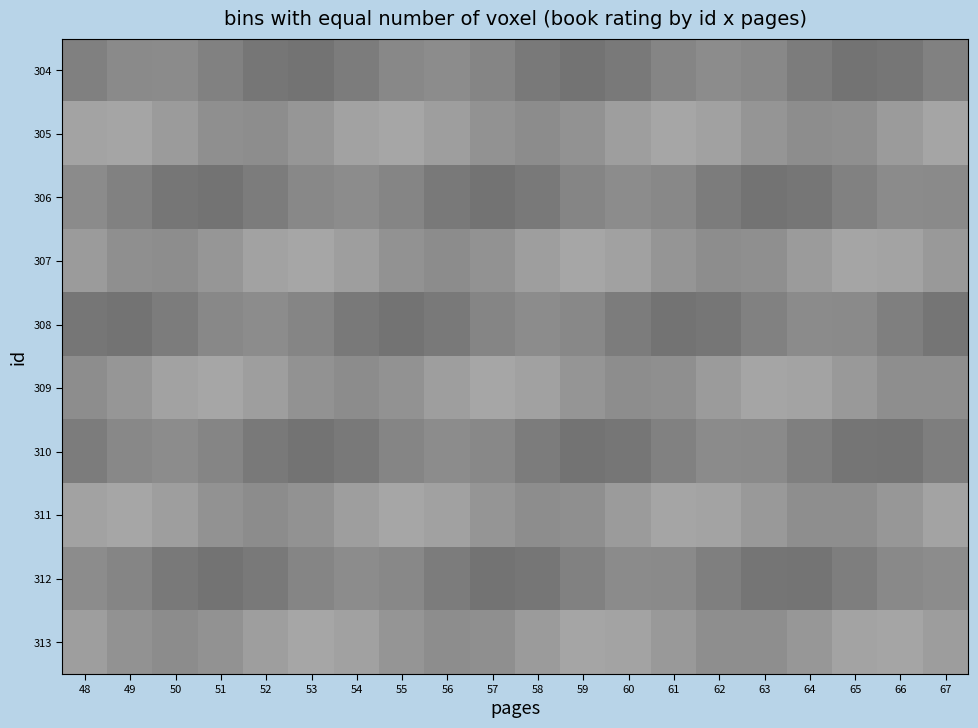

Which label corresponds to the largest value in the chart?

61